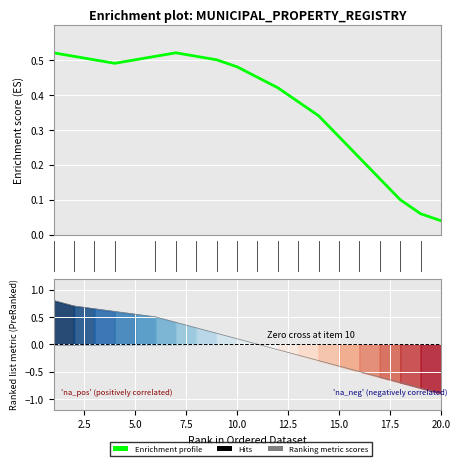

How many values in the Ranking metric scores series exceed 0?

10